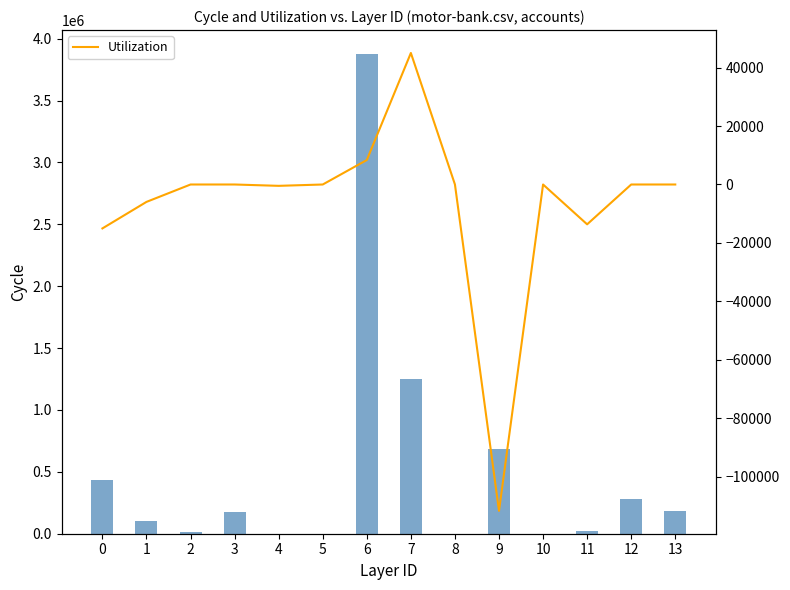

What is the sum of all Utilization values?

-93327.4